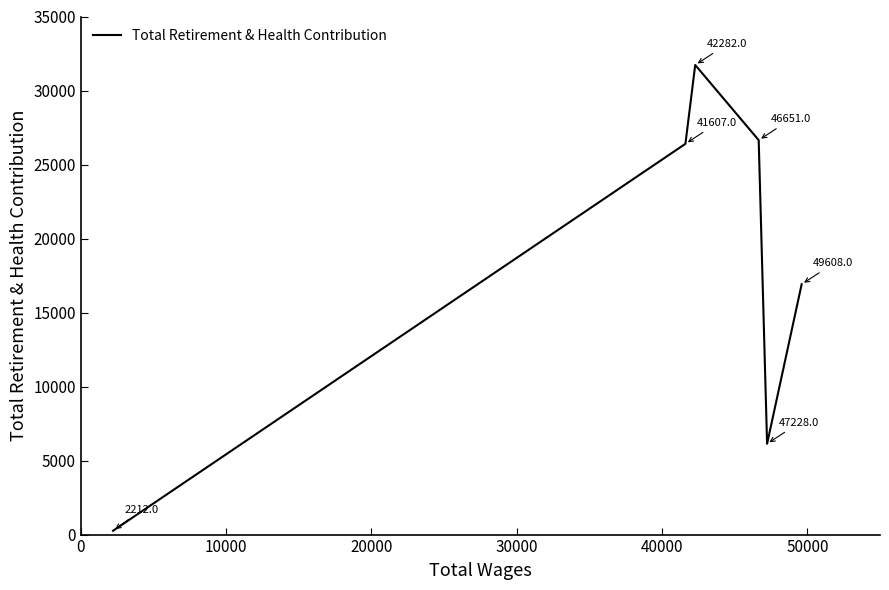

How many interior local valleys (lower than both neighbors) does the data have?

1